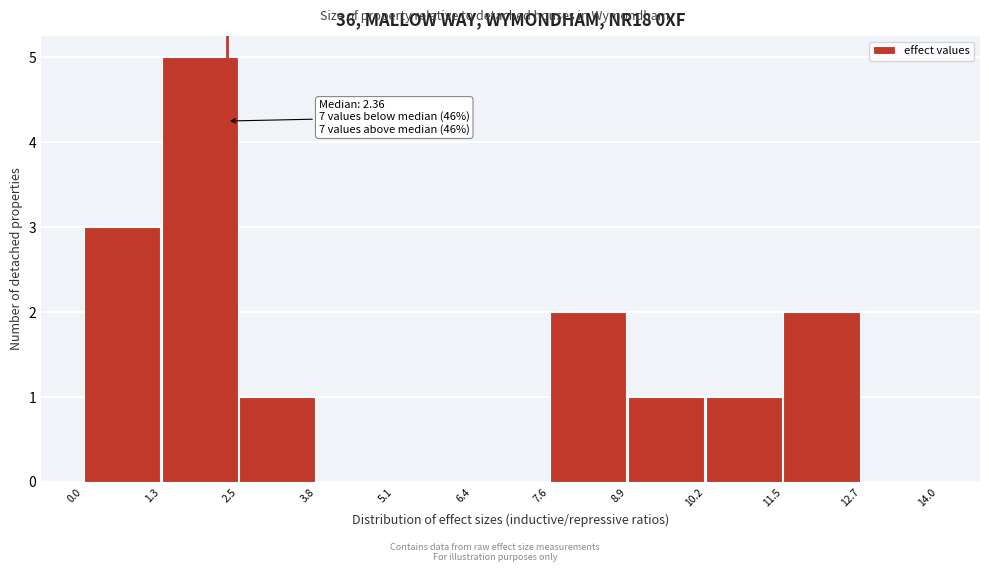

Which range on the x-axis has the tallest bar?

1.3 to 2.5